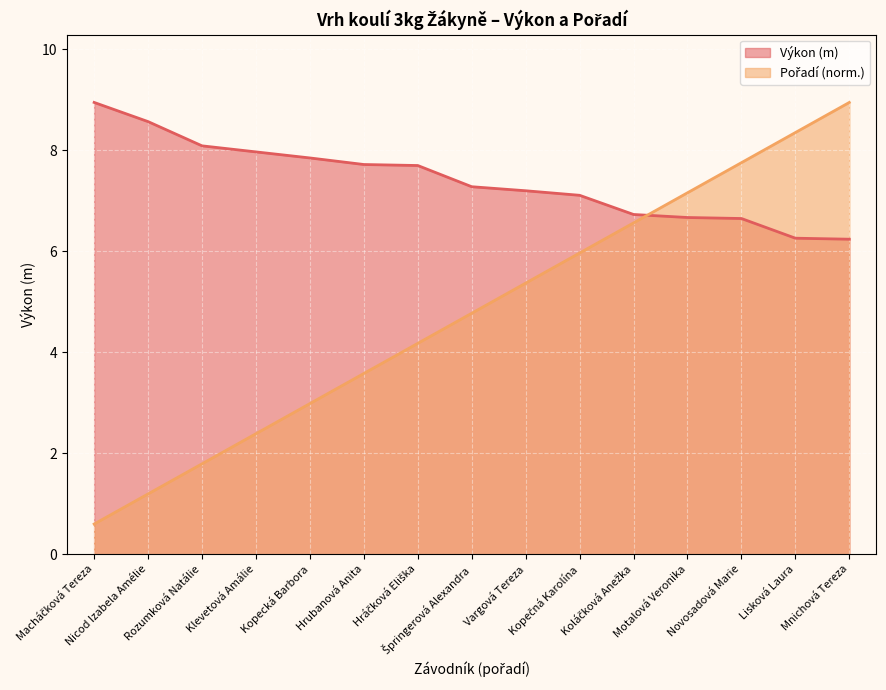

Where does the Výkon series first go above 7?

Macháčková Tereza